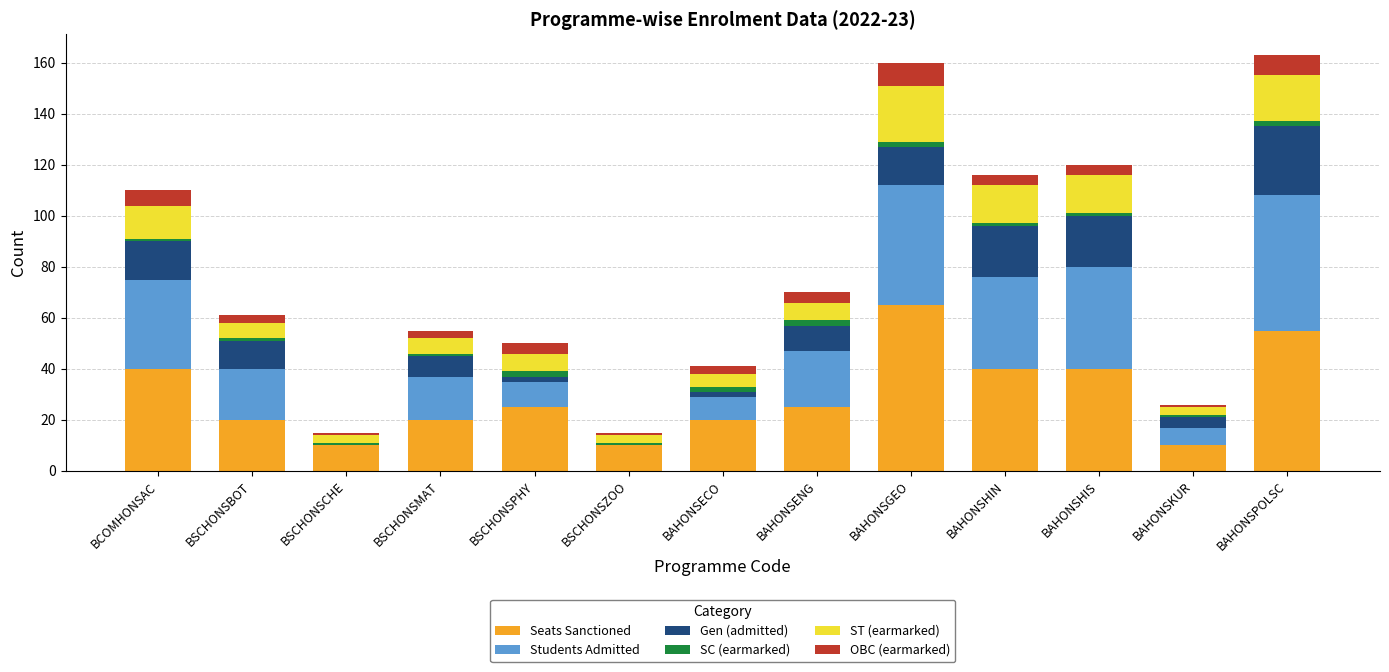

What is the sum of all Seats Sanctioned values?

380